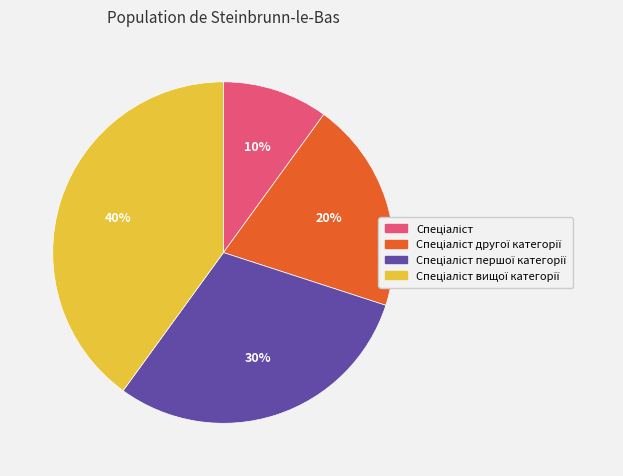

To the nearest percent, what is the difference between the largest and smallest slice percentages?

30%